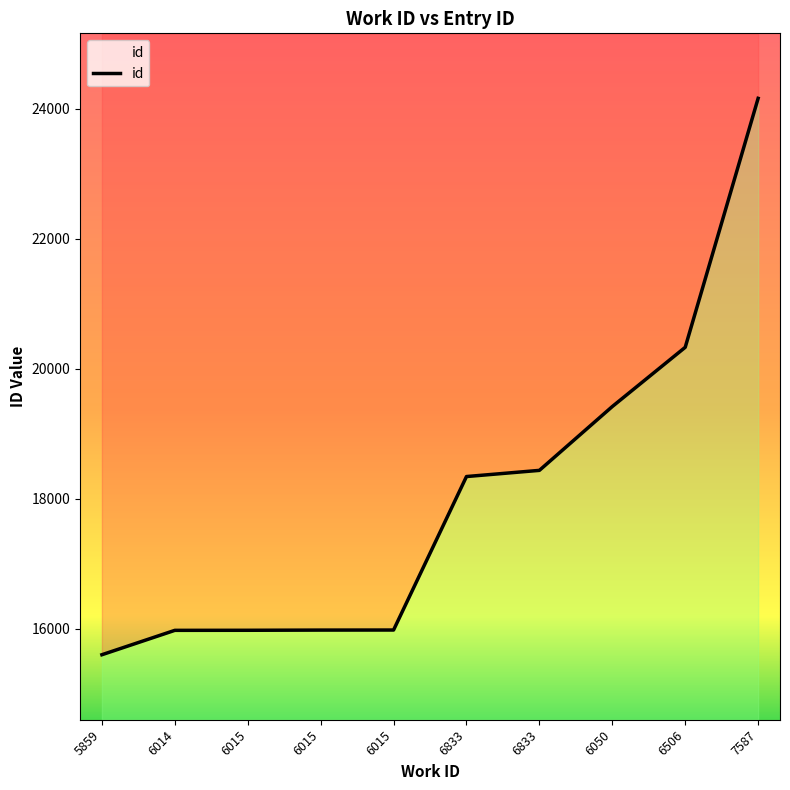

What is the label of the 2nd point from the left?

6014